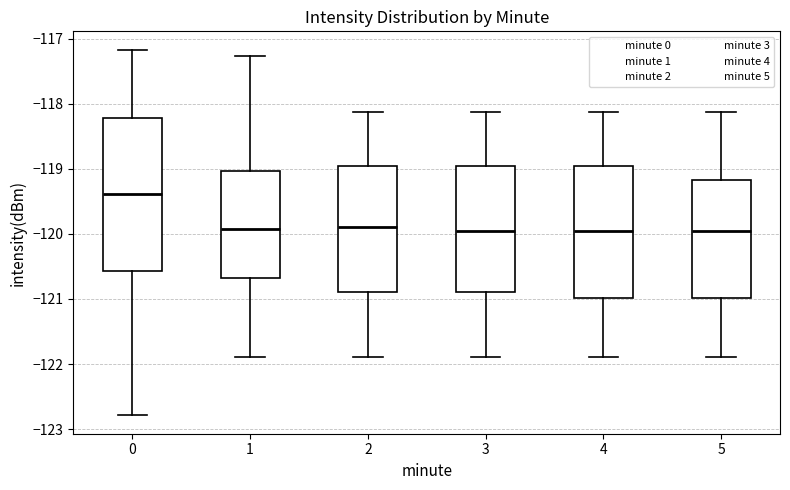

Which box is the tallest, from its lower edge to its upper edge?

0